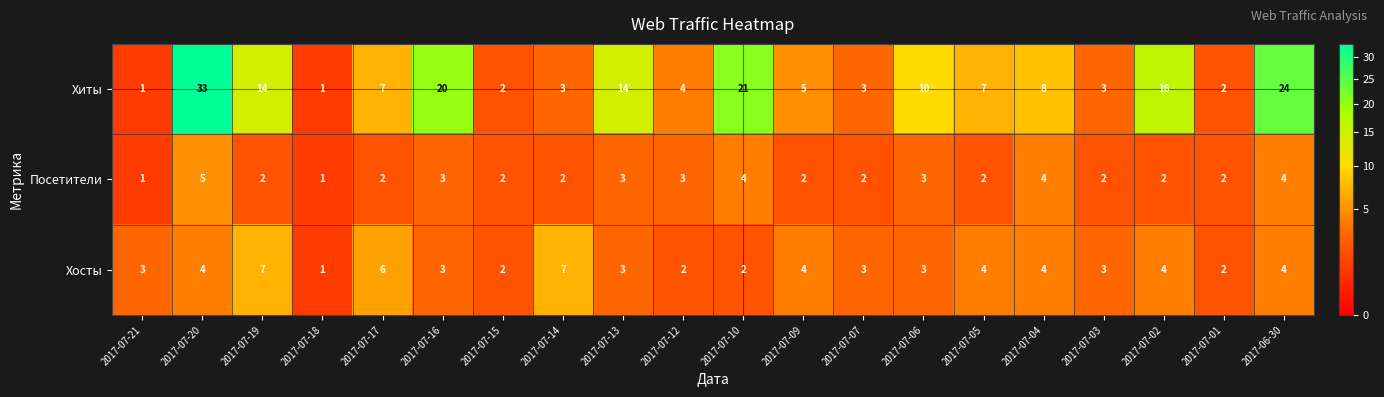

Which series has the largest total across all categories?

Хиты